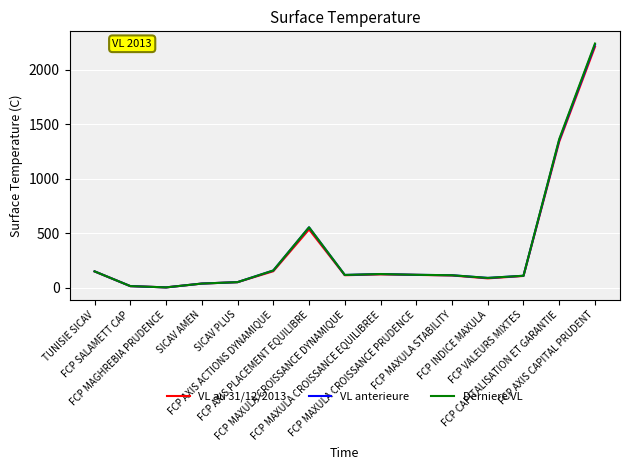

Which category has the highest value in the Derniere VL series?

FCP AXIS CAPITAL PRUDENT